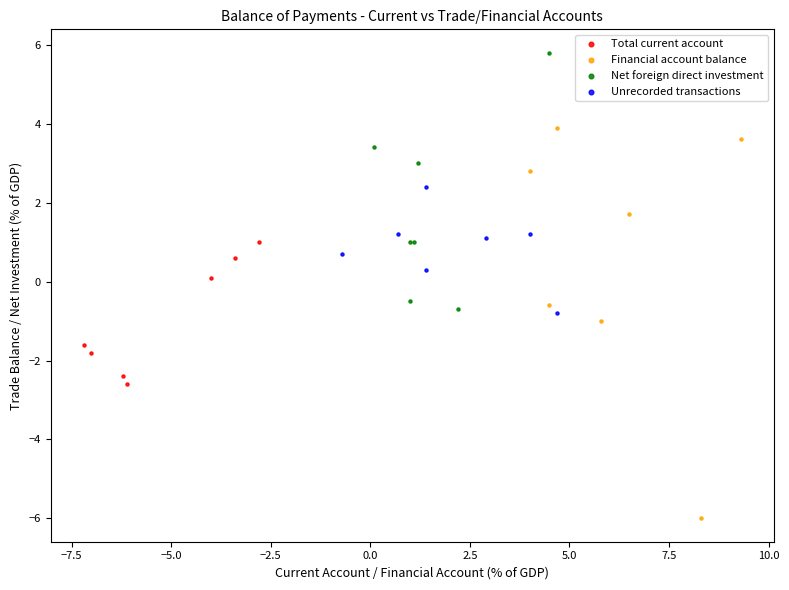

Which series contains the lowest Y value?

Financial account balance